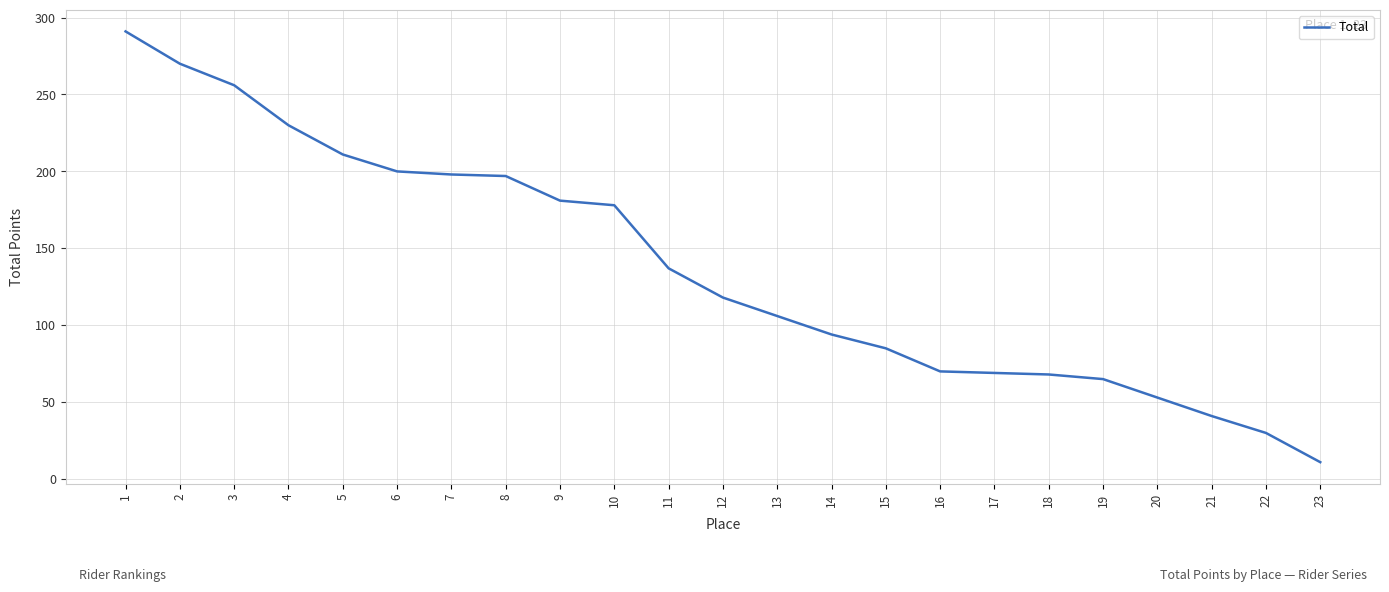

What is the difference between the maximum and minimum values?

280